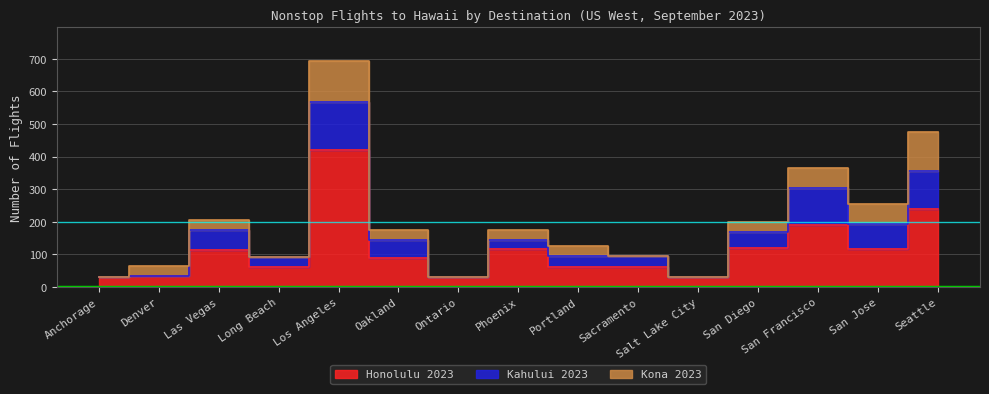

List the series in order of their overall mean, highest first.

Honolulu 2023, Kahului 2023, Kona 2023